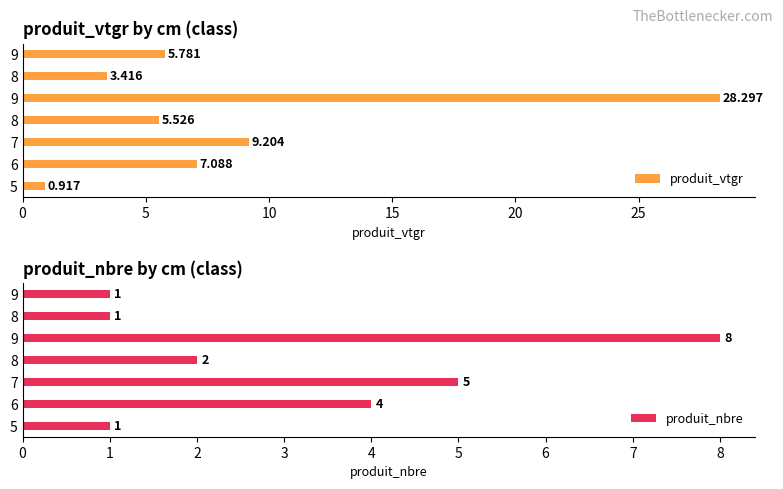

Is it true that produit_vtgr equals 1.6 at 5?

False